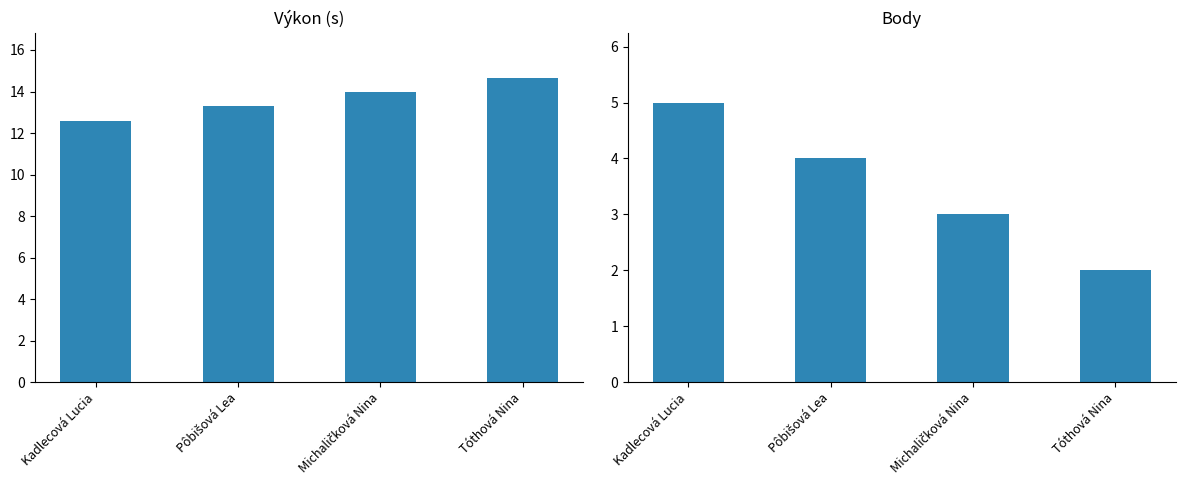

Is it true that Výkon equals 12.6 at Kadlecová Lucia?

True